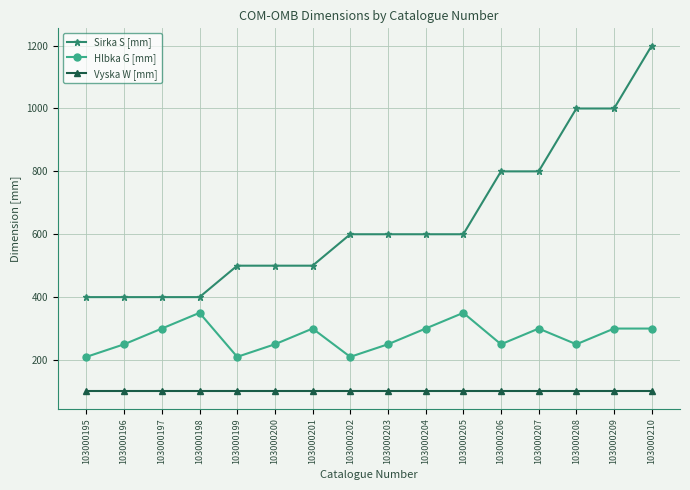

How many categories are shown in the chart?

16